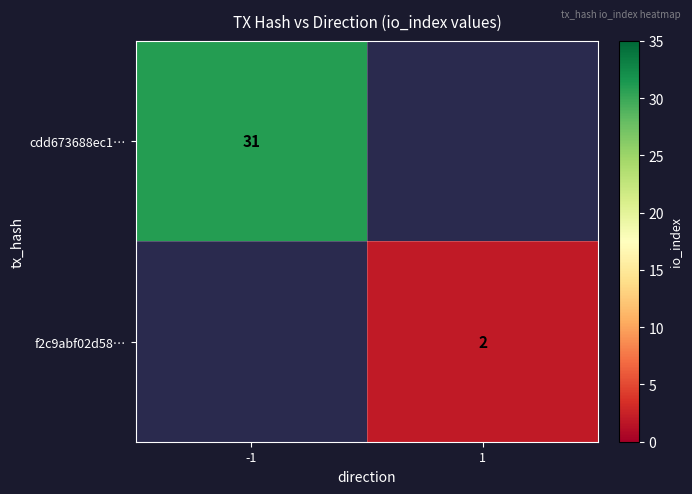

The cdd673688ec1… series shows 43 at -1. True or false?

False